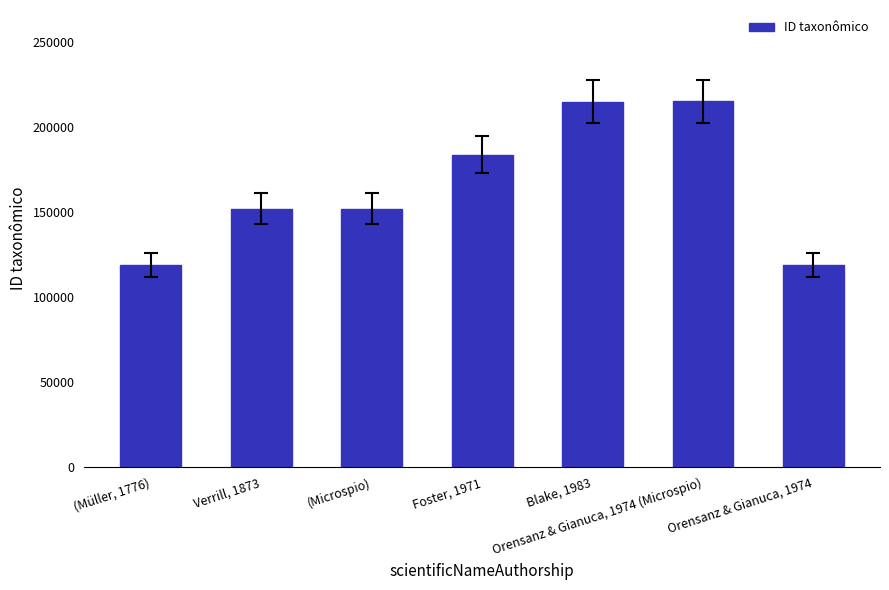

What is the average value?

165107